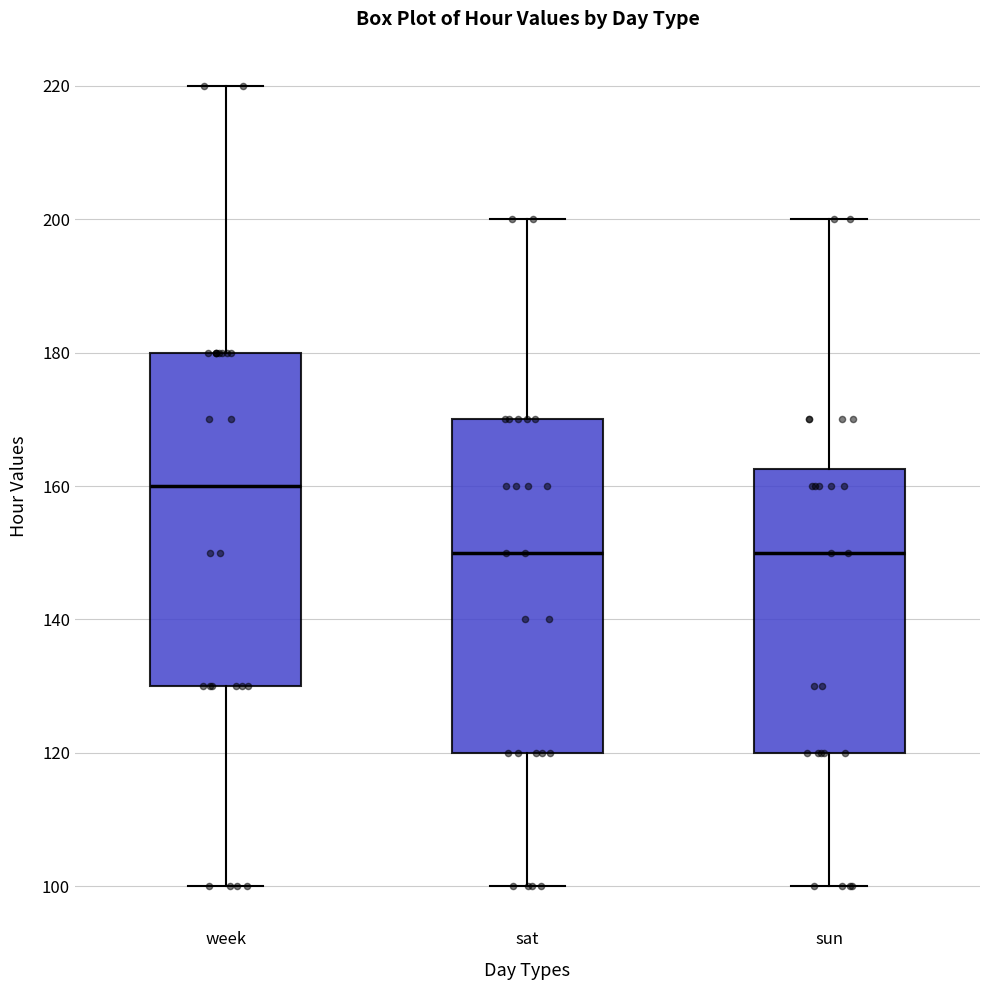

Where does the upper whisker of the box for sat end on the y-axis? The values are not printed on the chart, so give them approximately, as read against the axis.

200